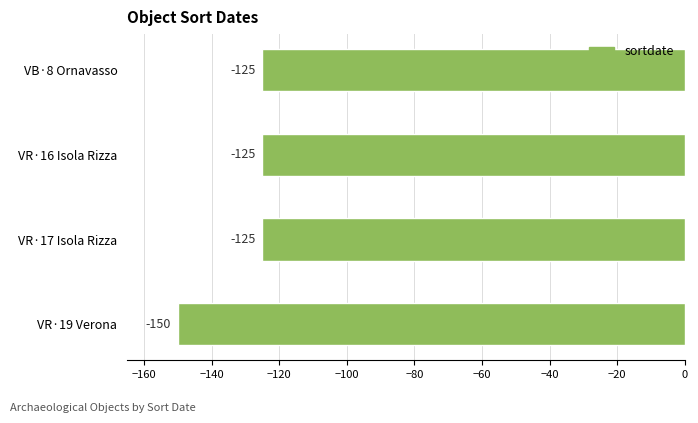

The chart shows a value of -175 at VR·16 Isola Rizza. True or false?

False